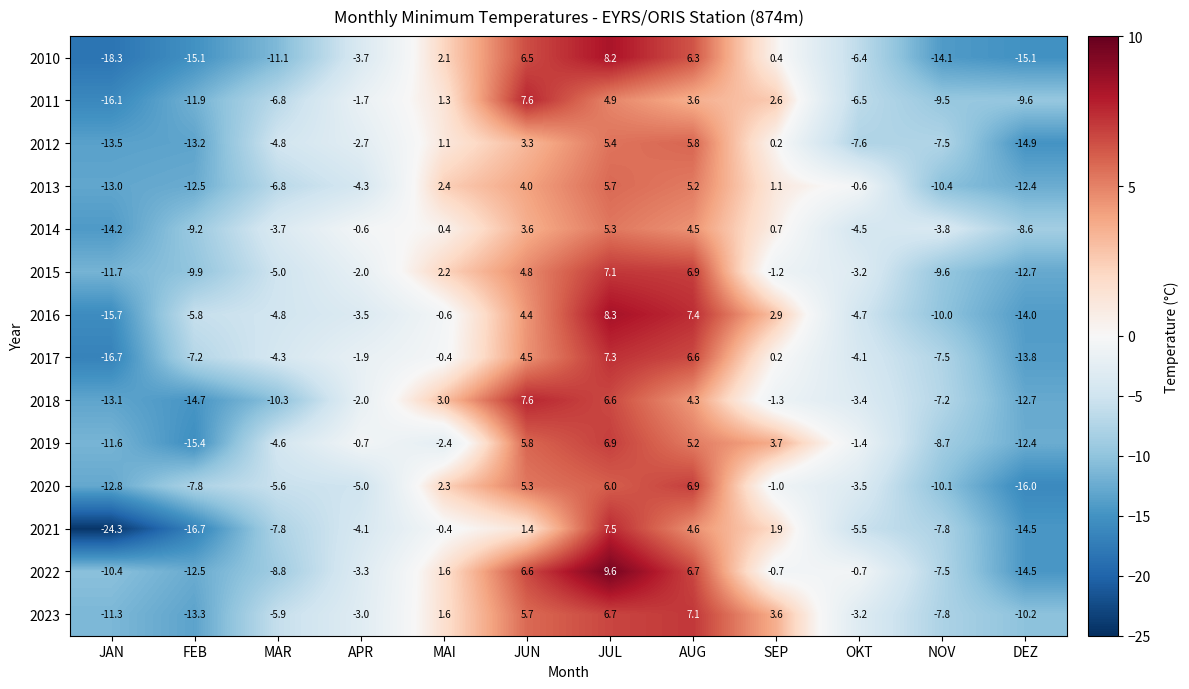

Where is 2016 nearest to the value -3?

APR